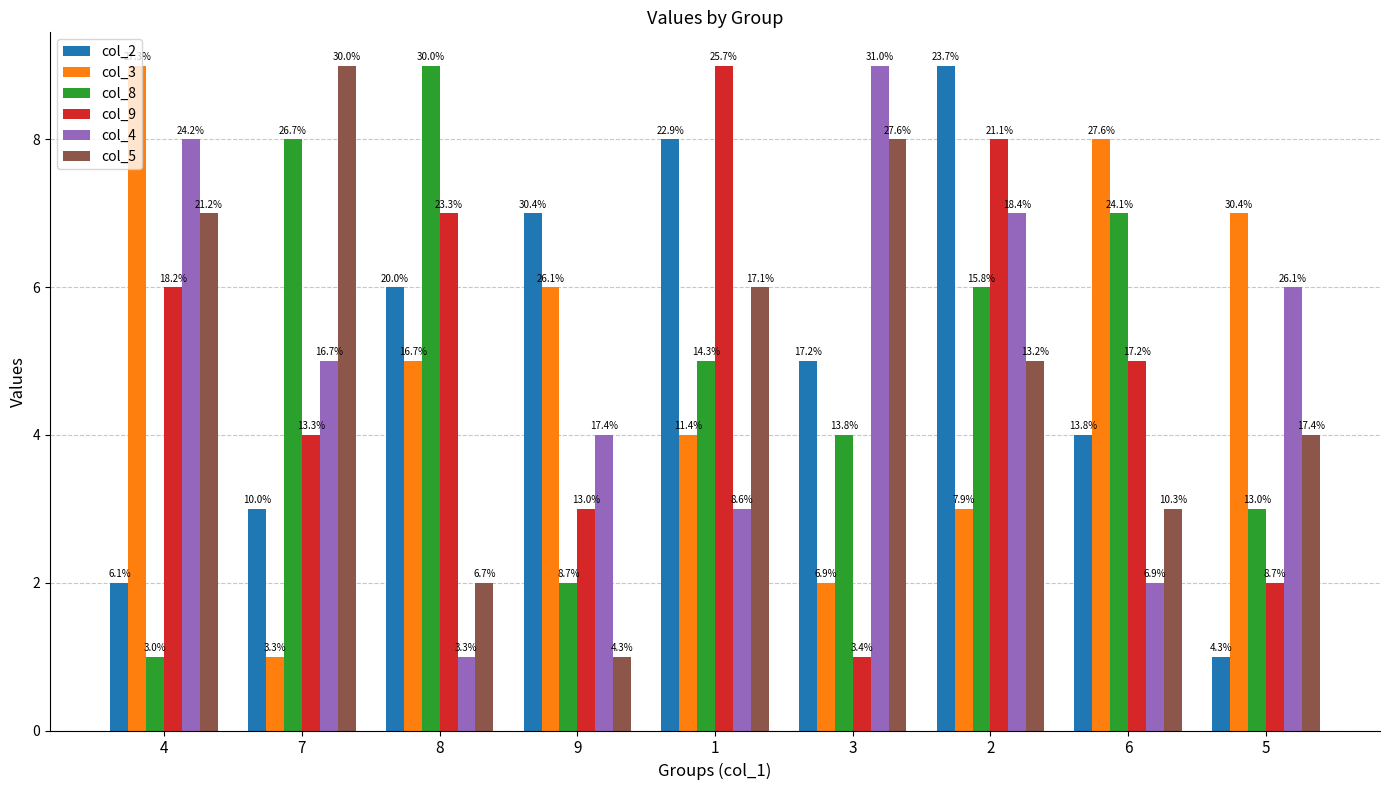

What is the label of the 5th bar from the right?

1